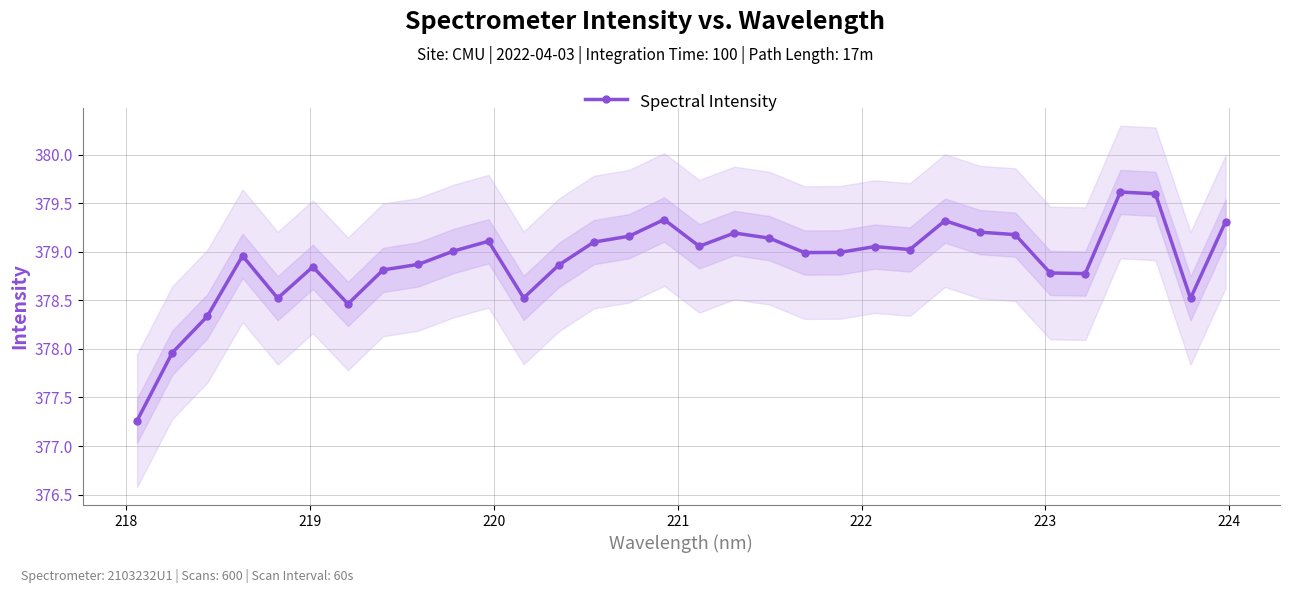

What is the highest value of the Spectral Intensity series?

379.6